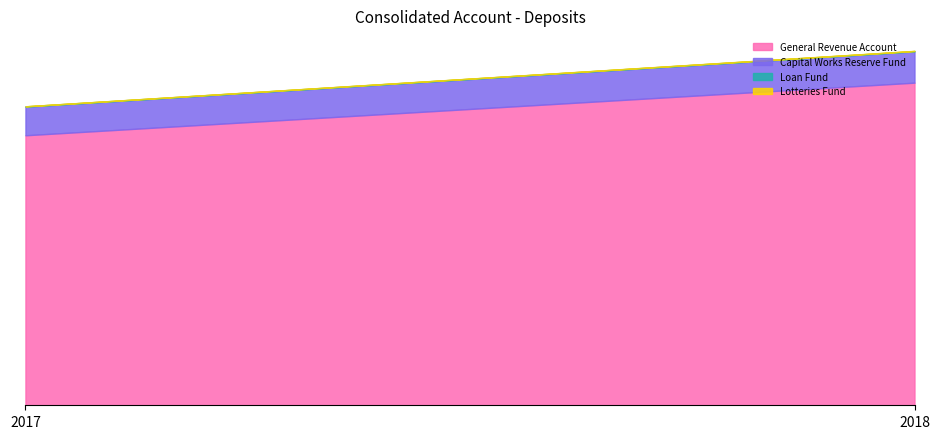

What is the difference between the maximum and minimum values in the Lotteries Fund series?

6131